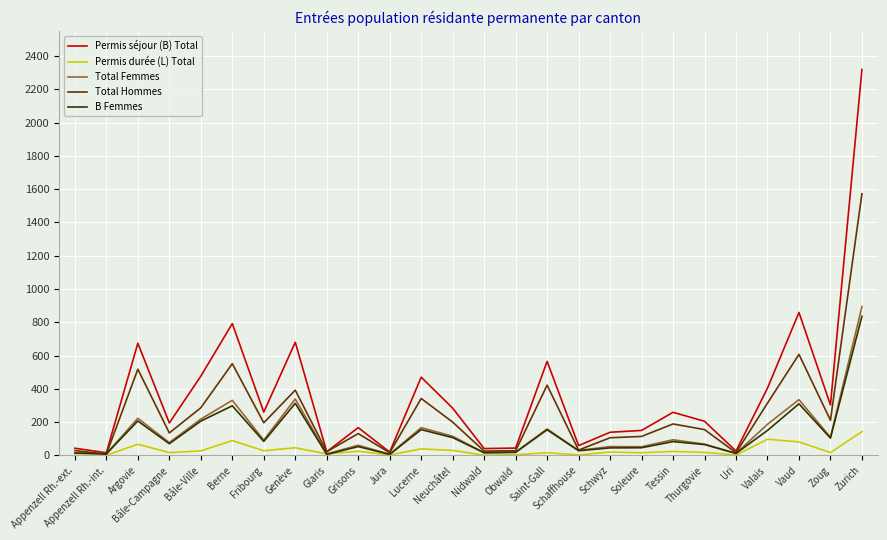

Which series has the largest total across all categories?

Permis séjour (B) Total